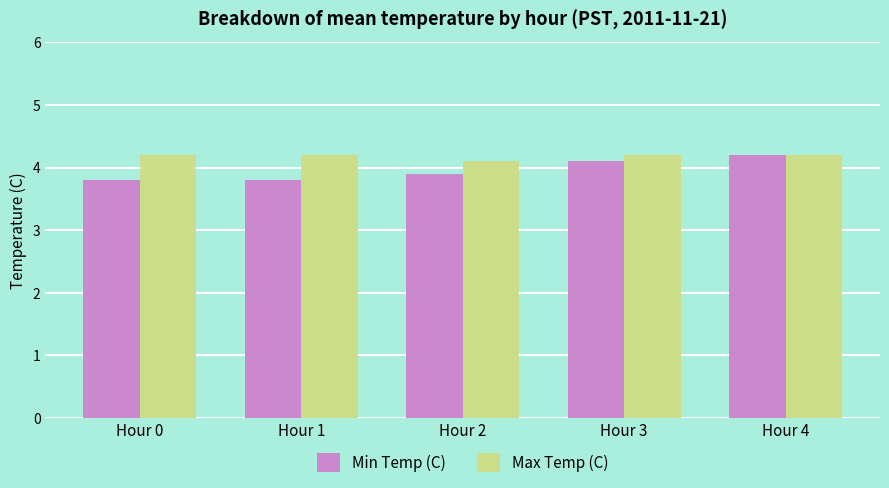

What is the total value across all series at Hour 2?

8.0